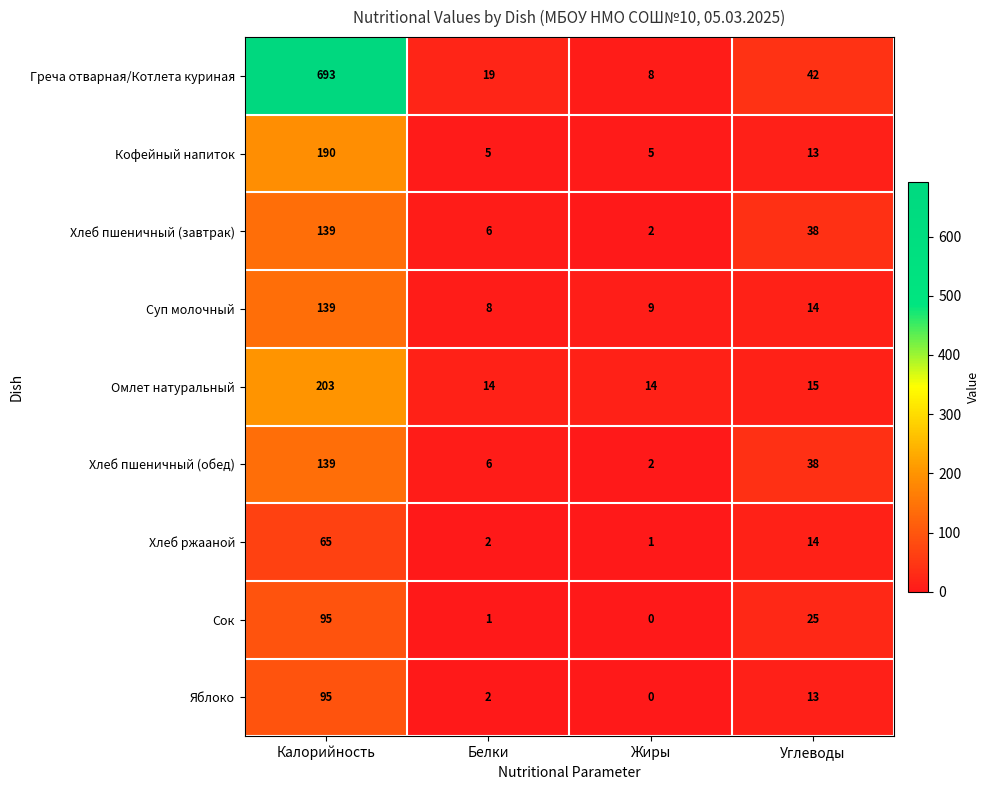

The Яблоко series shows 1 at Белки. True or false?

False